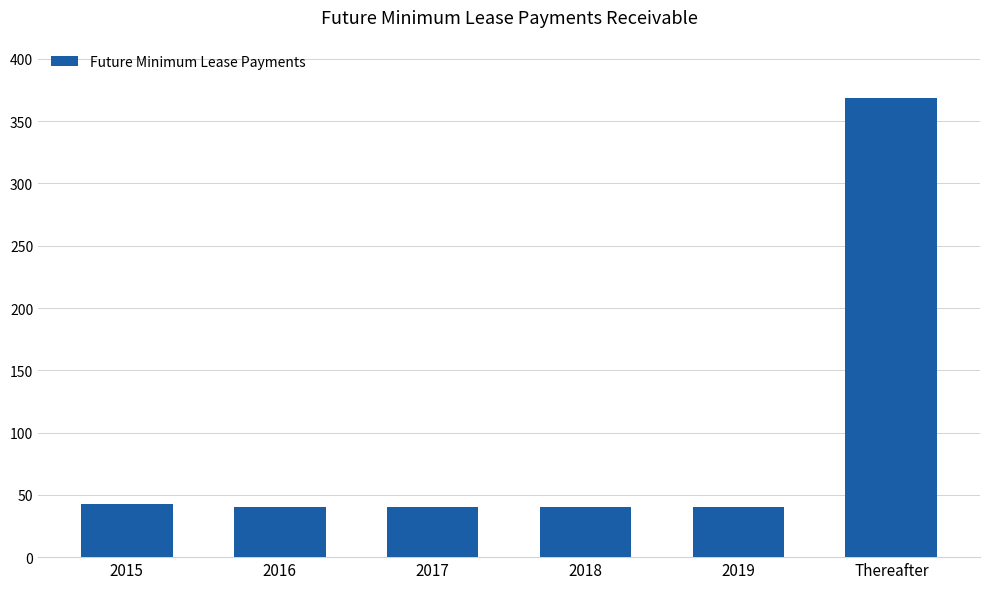

Does the chart contain any negative values?

No